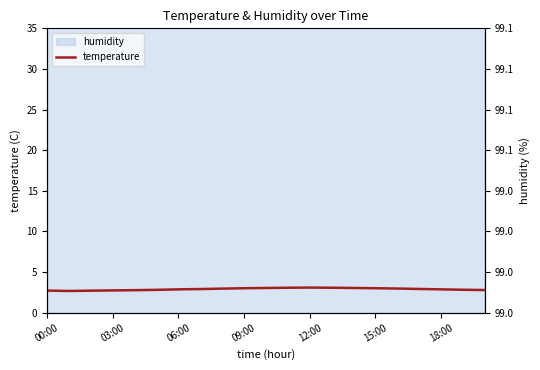

How many points are lower than both their immediate neighbors (excluding endpoints)?

1